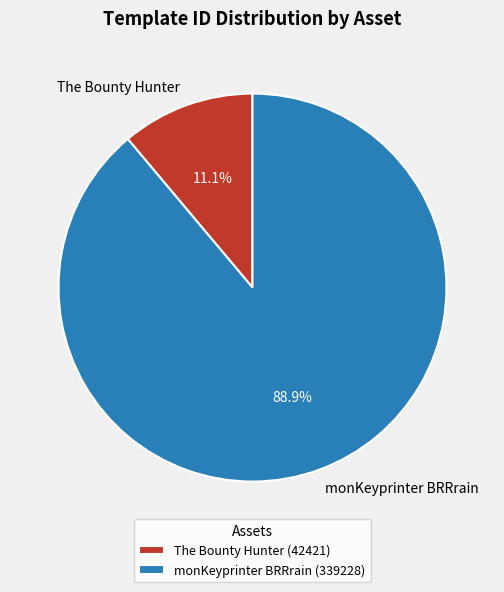

Count the number of slices in the pie.

2